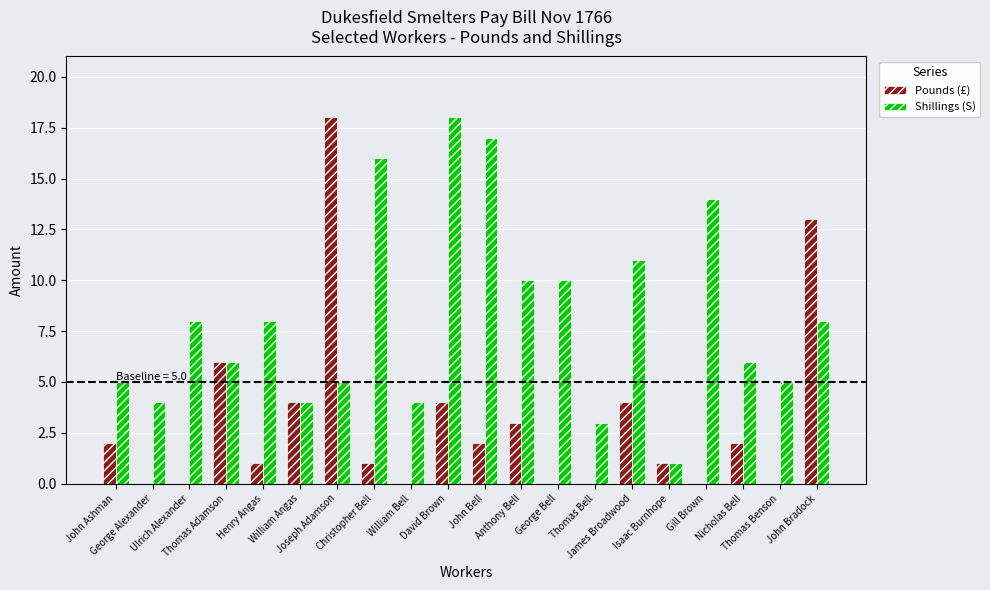

Which series has the largest total across all categories?

Shillings (S)